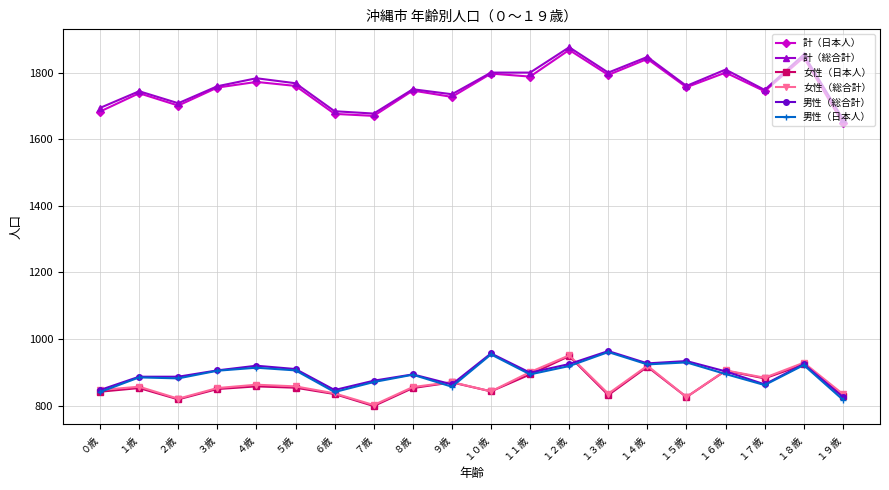

True or false: 女性（総合計） and 計（総合計） intersect in this chart.

False